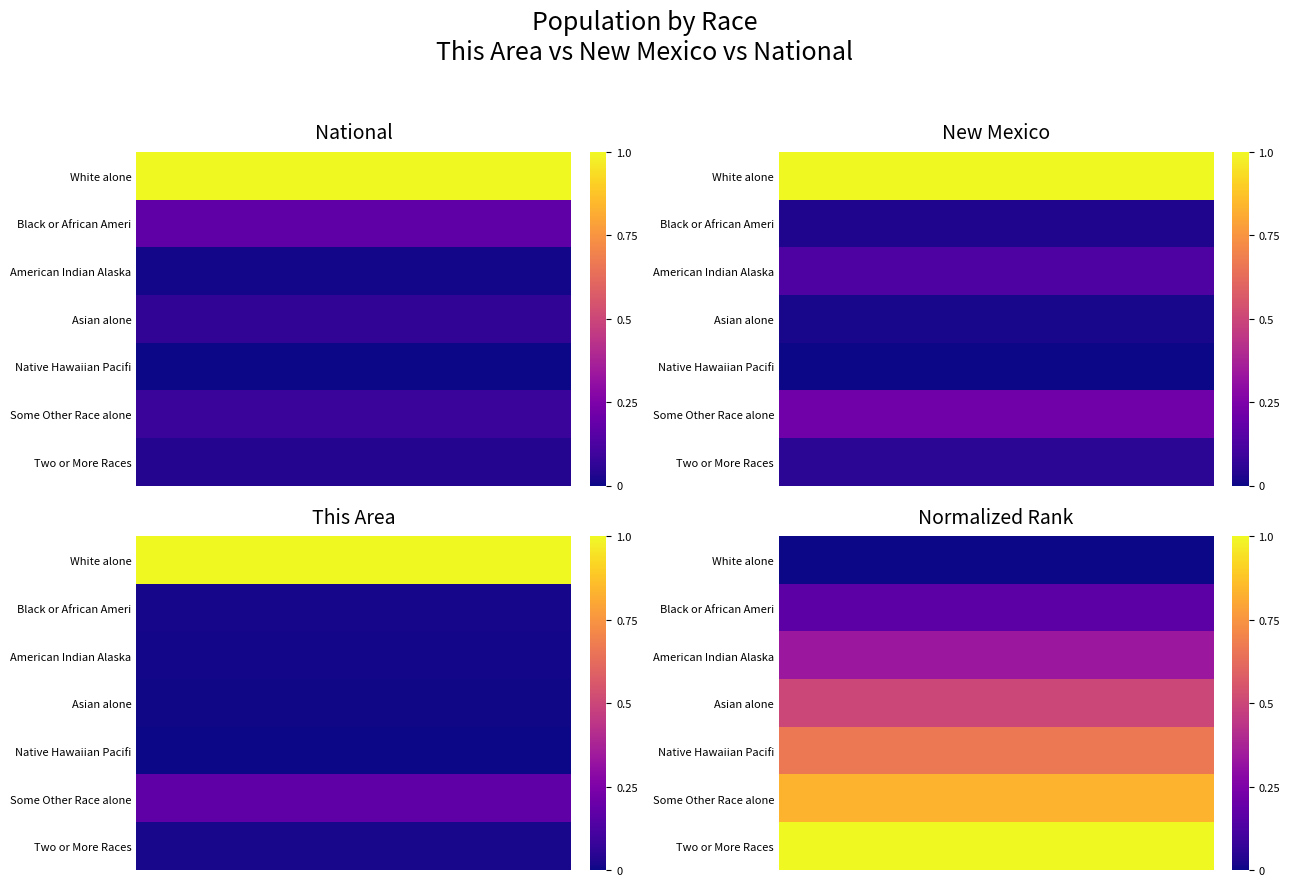

What is the total value across all series at 2?

3.5